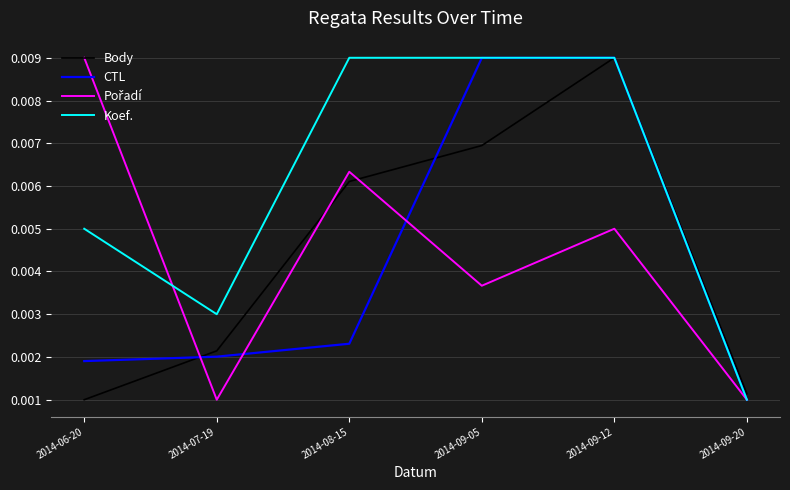

Count the number of data series in this chart.

4